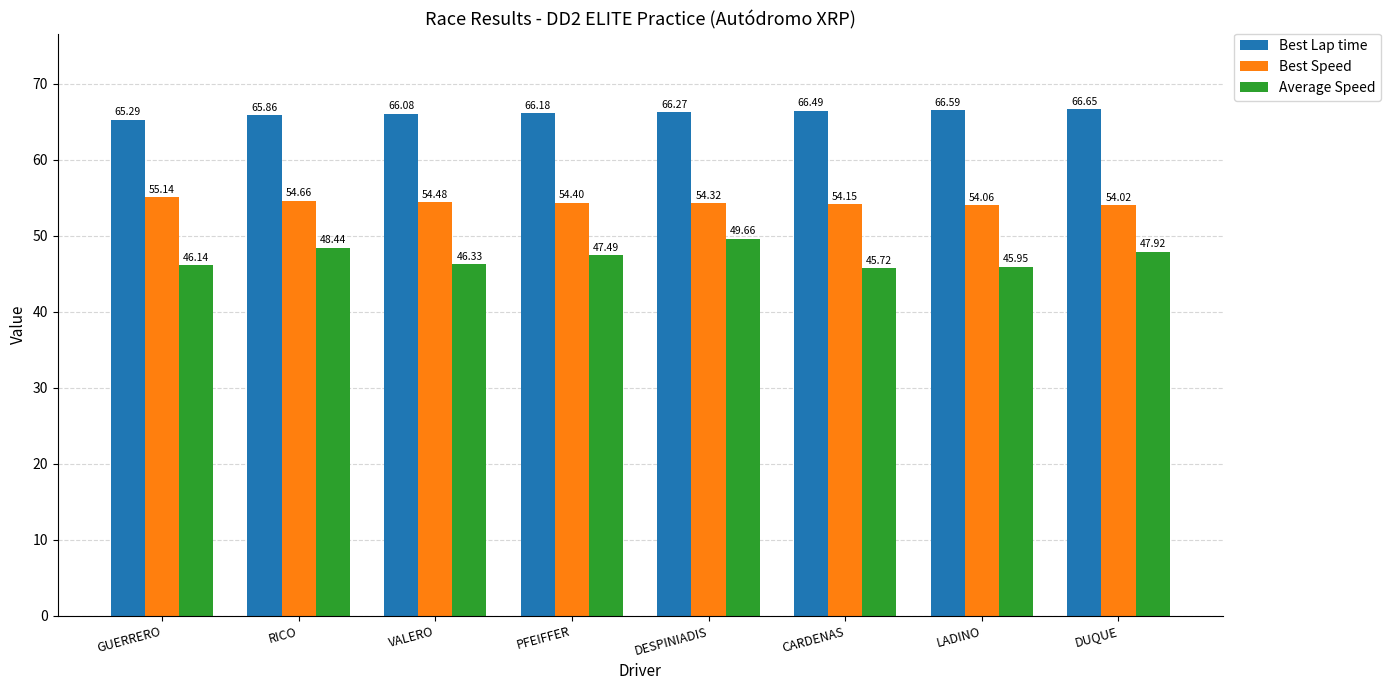

What is the spread (max minus min) of values at GUERRERO?

19.1